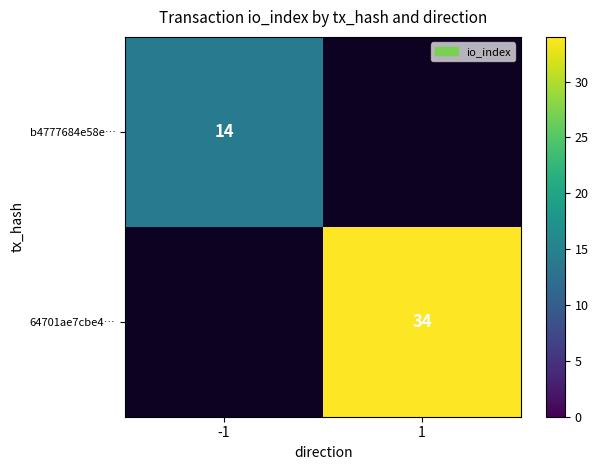

Is the value of b4777684e58e… at -1 greater than the value of 64701ae7cbe4… at 1?

No